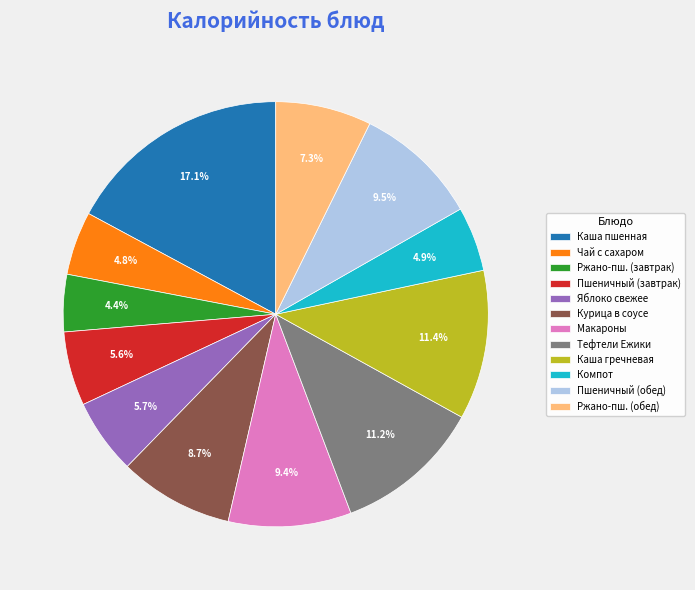

Which category has the biggest portion of the pie?

Каша пшенная